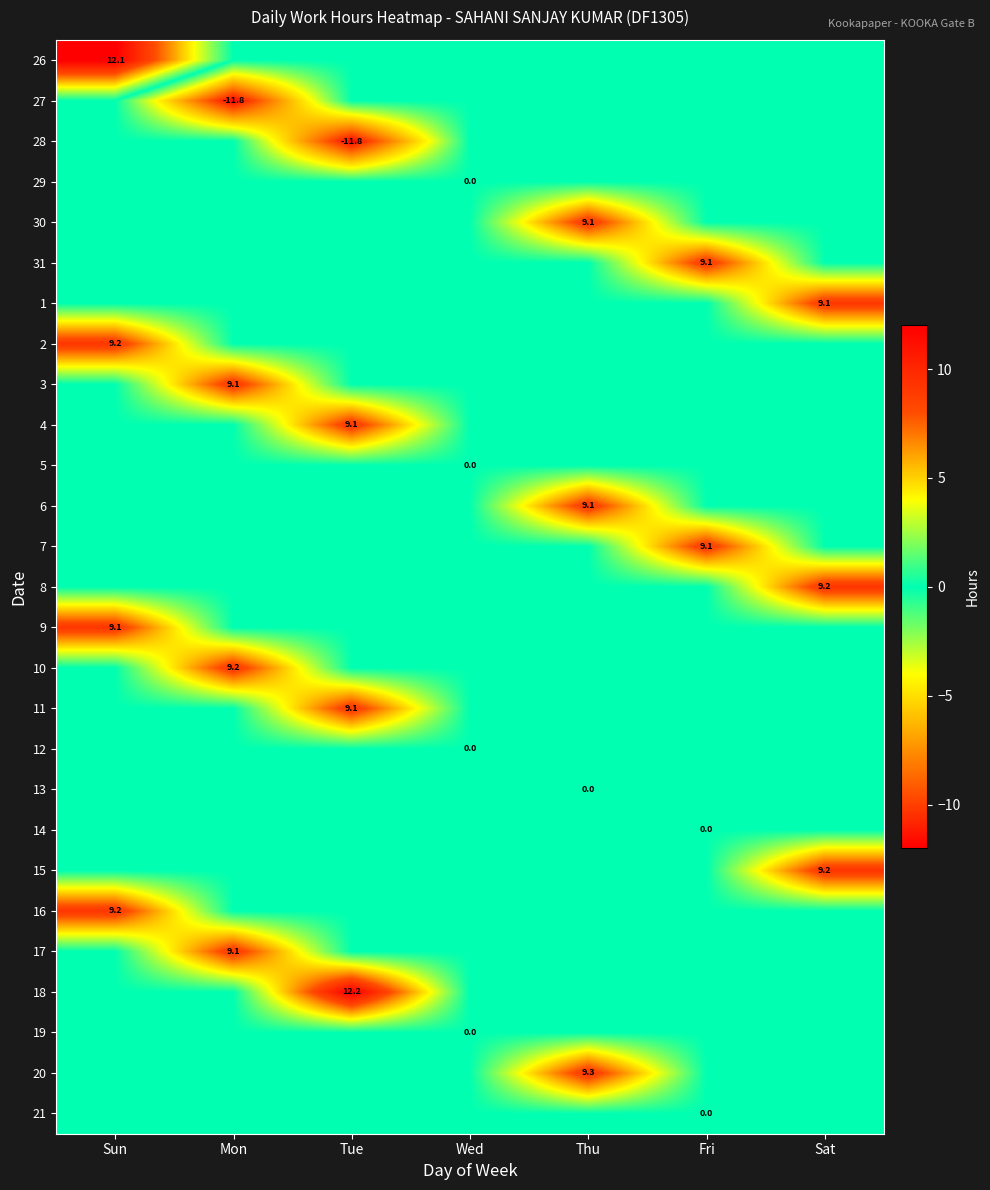

The value of 31 at Fri is 9.1. True or false?

True